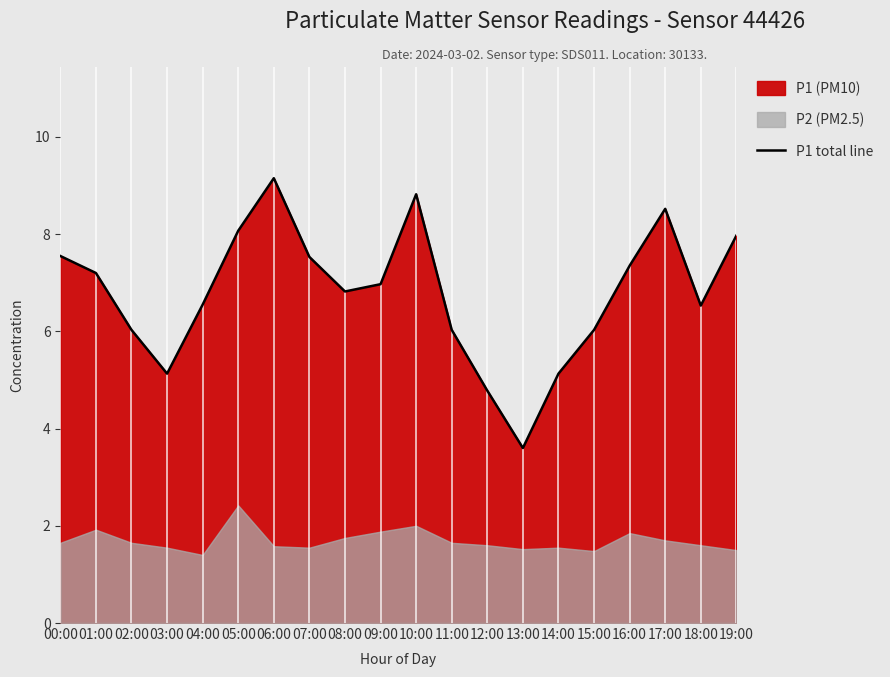

What is the sum of the values at 08:00 and 15:00?

12.9